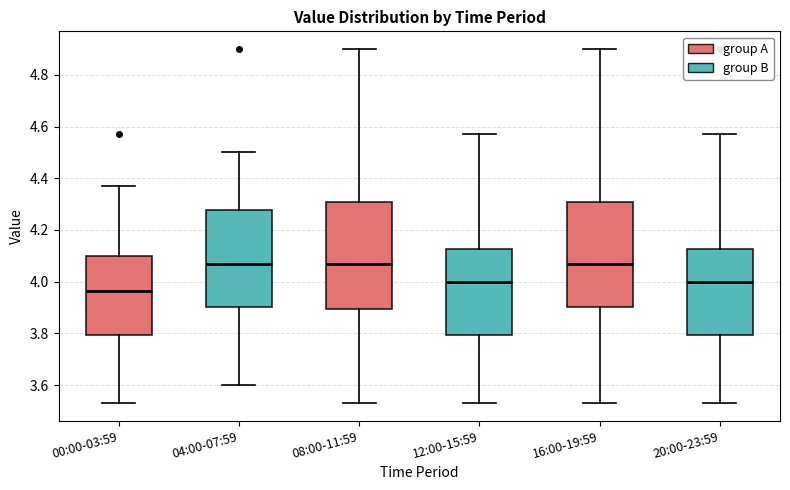

Which box's median line is the lowest?

00:00-03:59